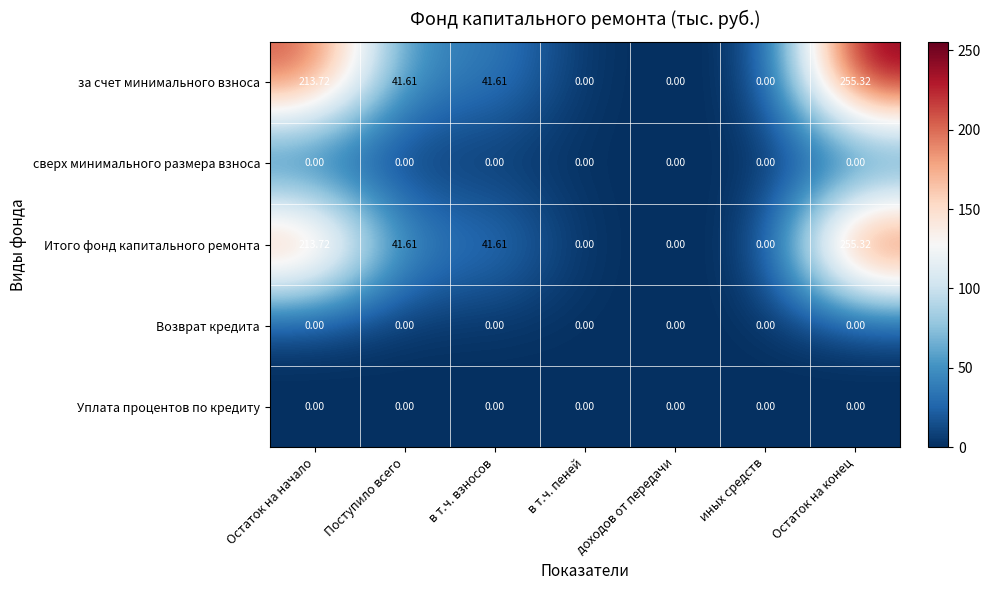

At which category is the sum across all series the highest?

Остаток на конец